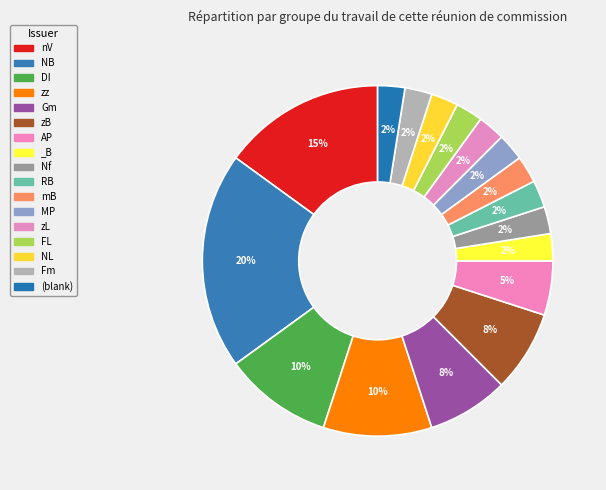

What percentage is the Gm slice, to the nearest percent?

8%